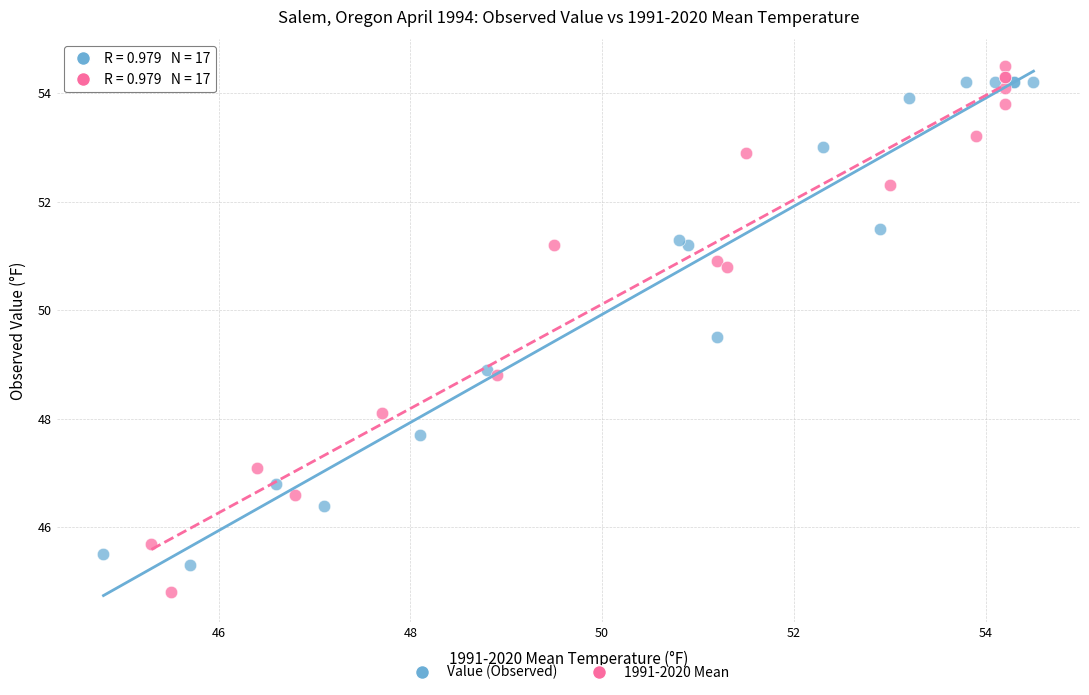

Which series has the widest spread of Y values?

1991-2020 Mean